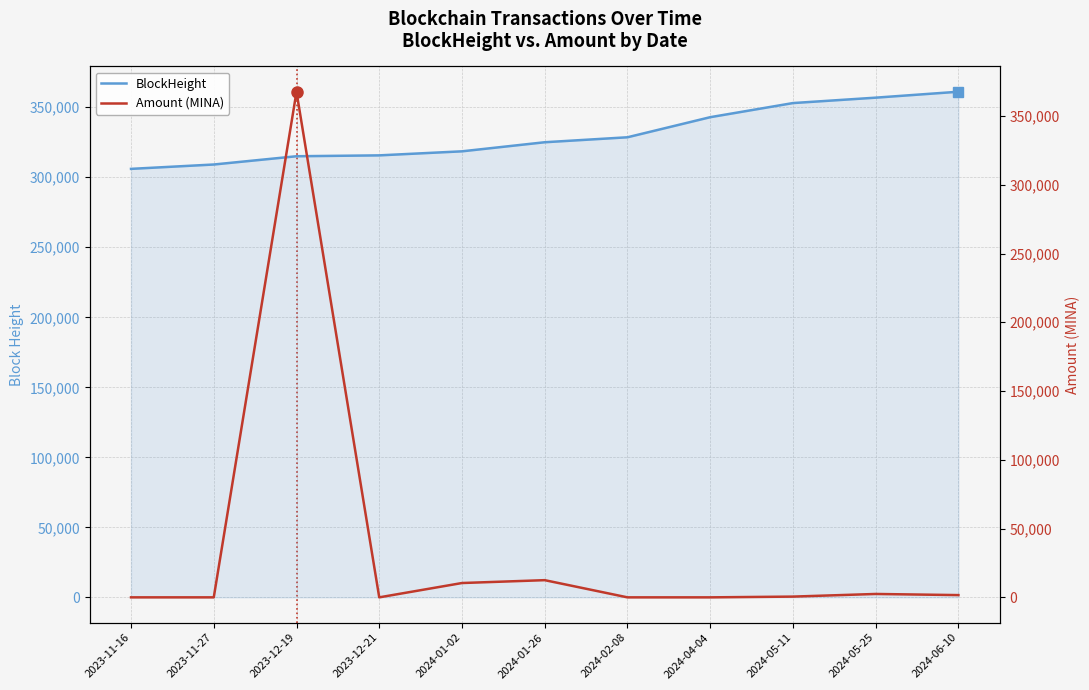

What position from the left is 2024-01-26?

6